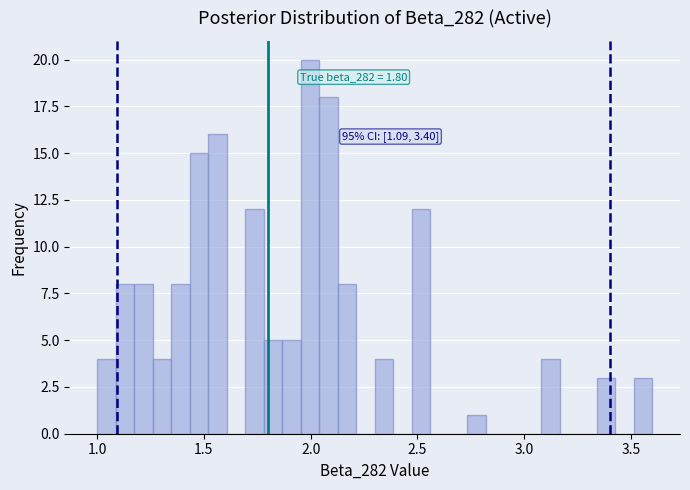

Read against the x-axis, roughly where is the centre of the tallest bar?

2.00